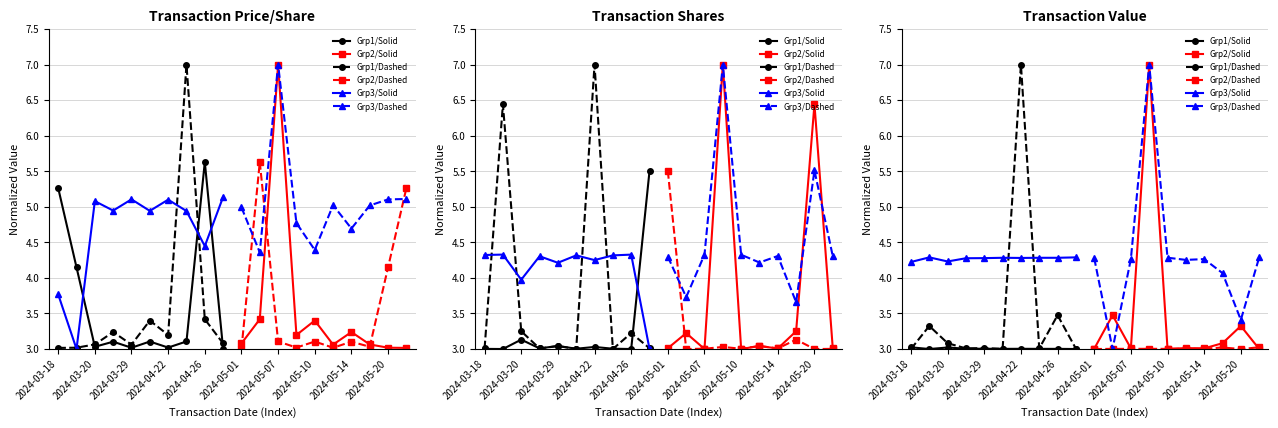

What is the label of the 9th point from the right?

2024-03-20